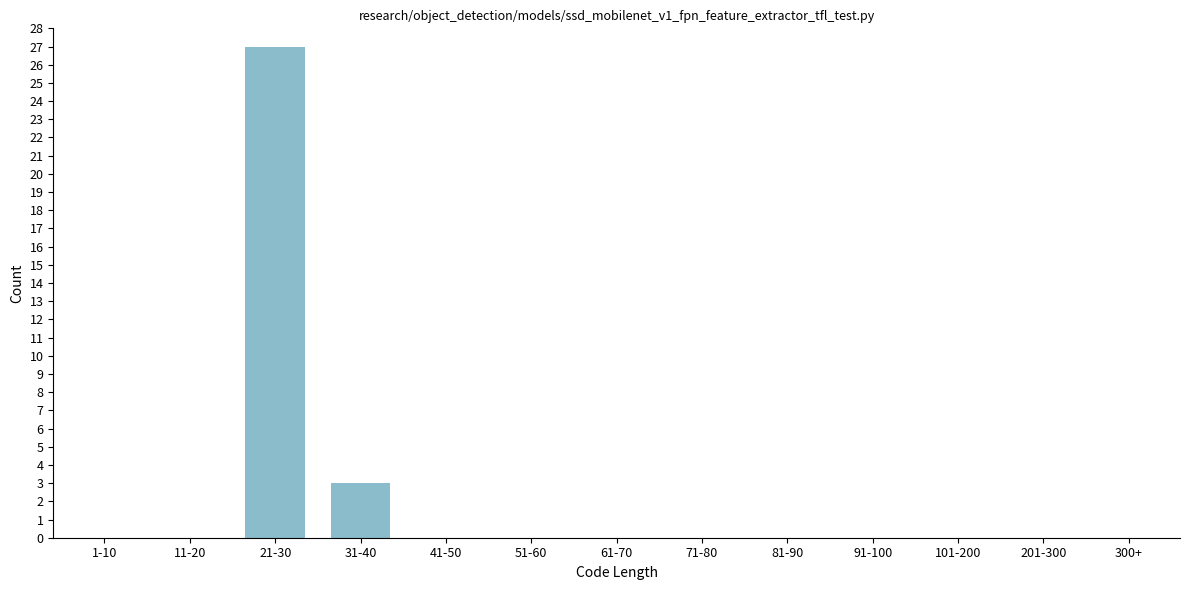

Reading left to right, transcribe all the data shown in this chart.

1-10=0	11-20=0	21-30=27	31-40=3	41-50=0	51-60=0	61-70=0	71-80=0	81-90=0	91-100=0	101-200=0	201-300=0	300+=0